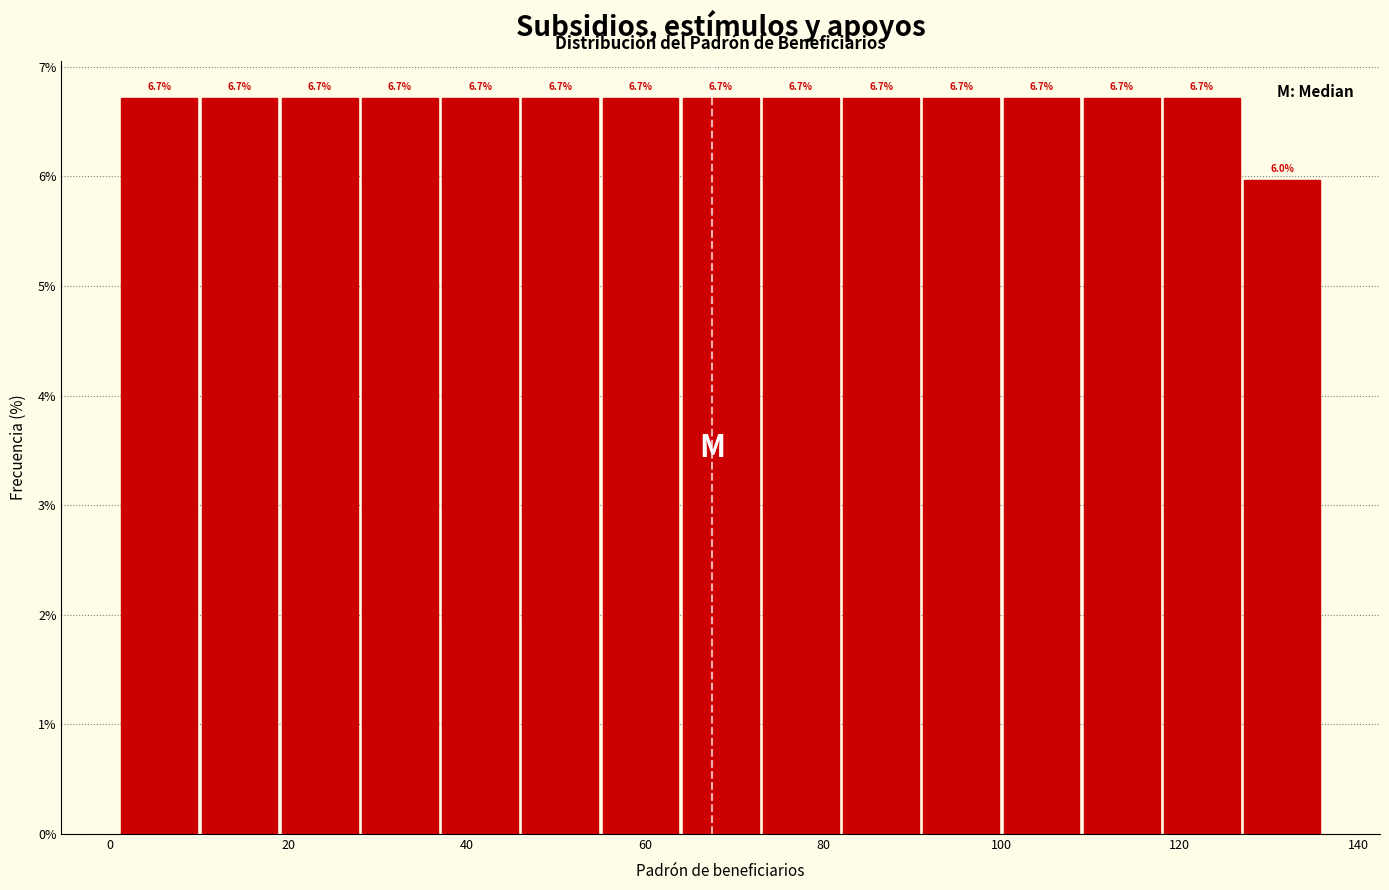

Reading left to right, list every bar in this chart as the range it spans on the x-axis followed by its height. The bar edges are not printed on the chart, so give them approximately, as read against the axis.

1 to 10: 6.7
10 to 19: 6.7
19 to 28: 6.7
28 to 37: 6.7
37 to 46: 6.7
46 to 55: 6.7
55 to 64: 6.7
64 to 73: 6.7
73 to 82: 6.7
82 to 91: 6.7
91 to 100: 6.7
100 to 109: 6.7
109 to 118: 6.7
118 to 127: 6.7
127 to 136: 6.0